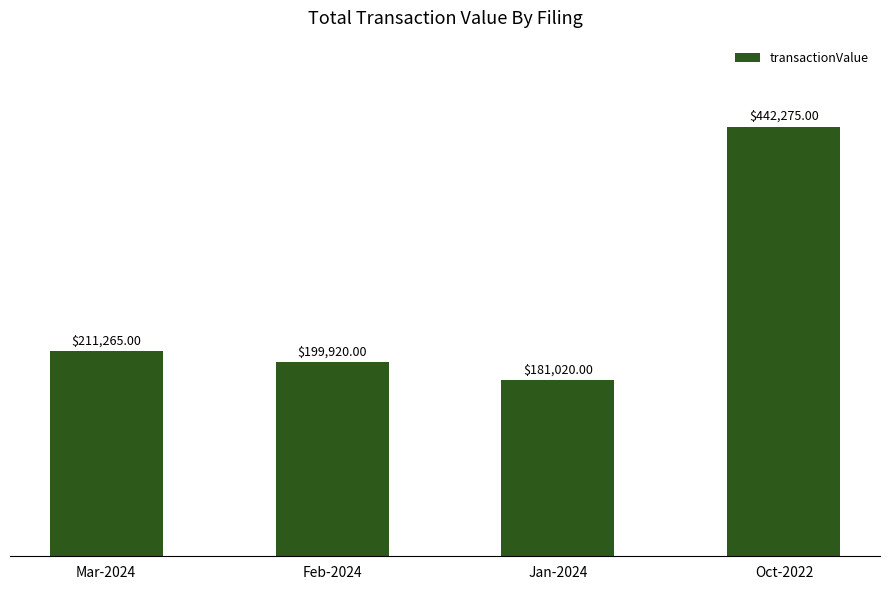

Reading right to left, extract all data points from this chart.

Oct-2022=442275	Jan-2024=181020	Feb-2024=199920	Mar-2024=211265